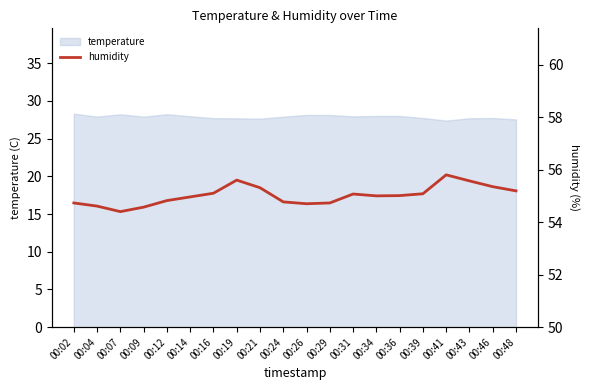

How many points are higher than both their immediate neighbors (excluding endpoints)?

3